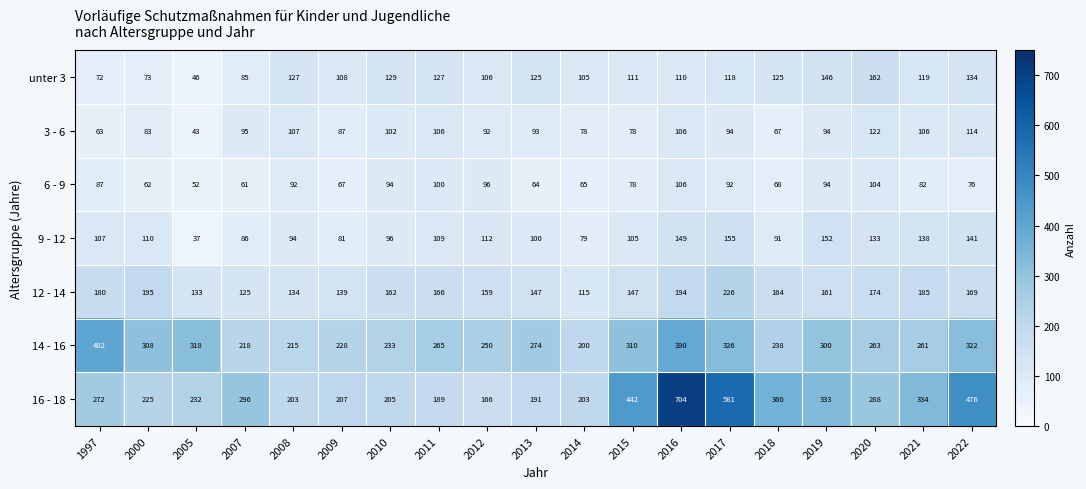

Which series has the largest total across all categories?

16 - 18